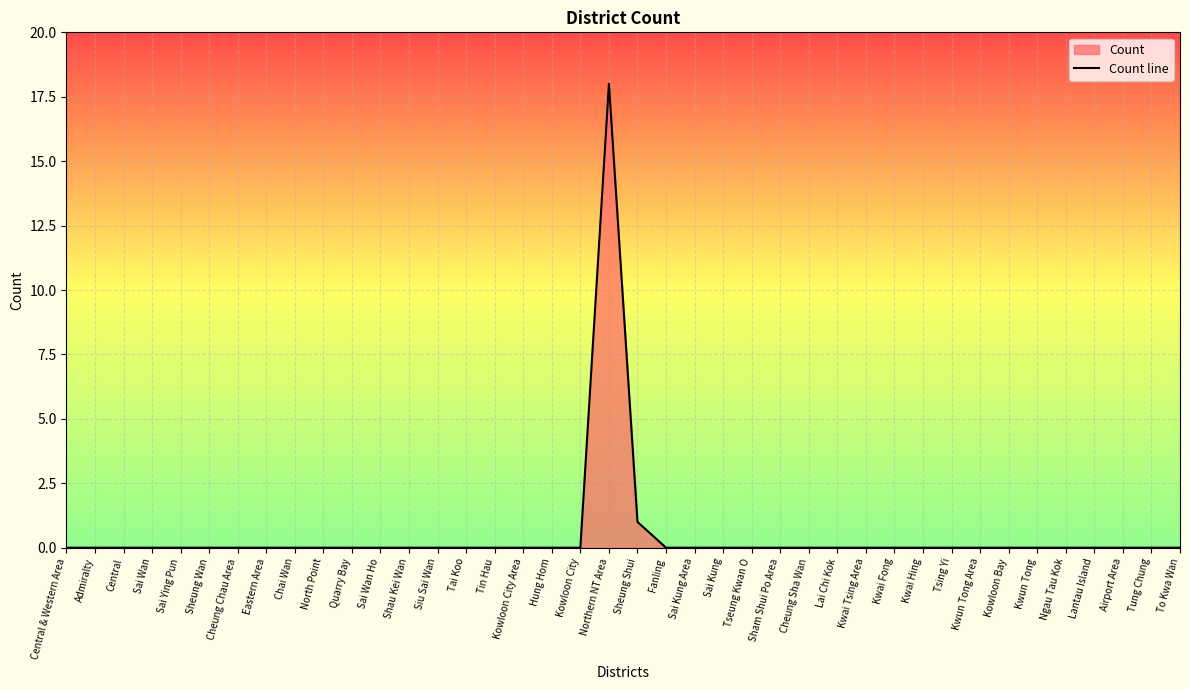

Is it true that the value at Kowloon City is 0?

True